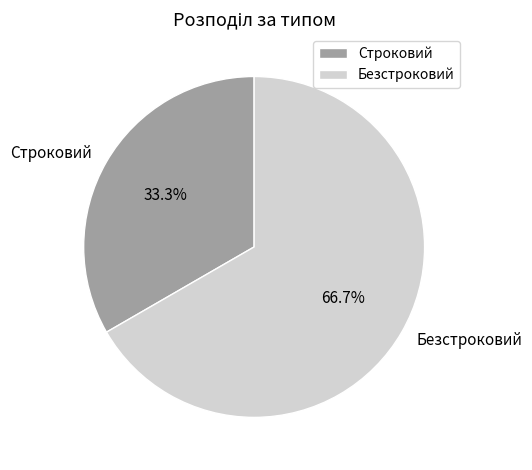

How many slices are in this pie chart?

2